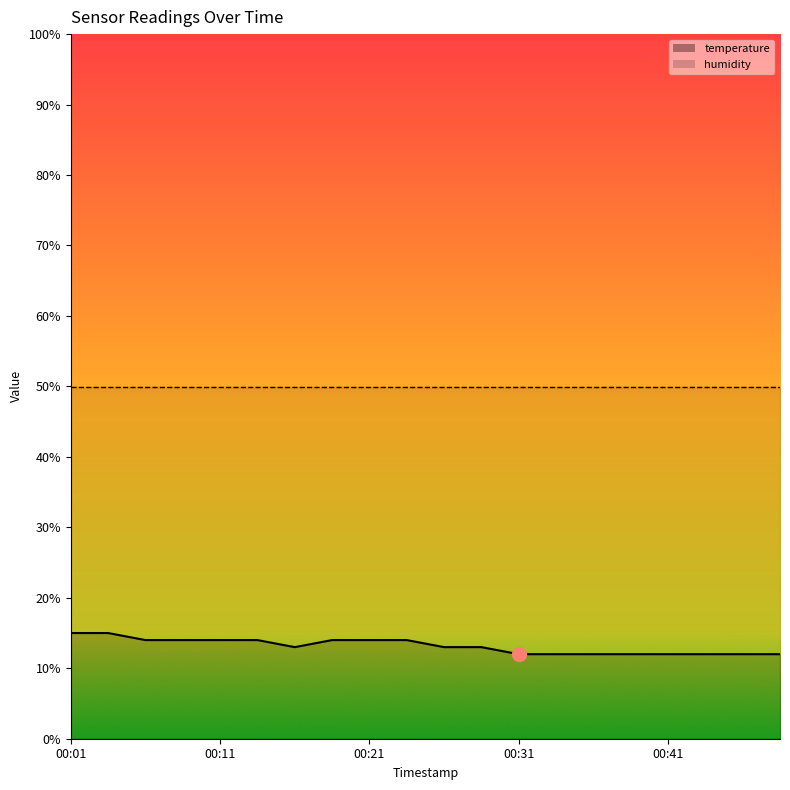

List the labels in order of value, smallest first.

00:31, 00:34, 00:36, 00:38, 00:41, 00:43, 00:46, 00:48, 00:16, 00:26, 00:29, 00:06, 00:08, 00:11, 00:13, 00:18, 00:21, 00:24, 00:01, 00:03